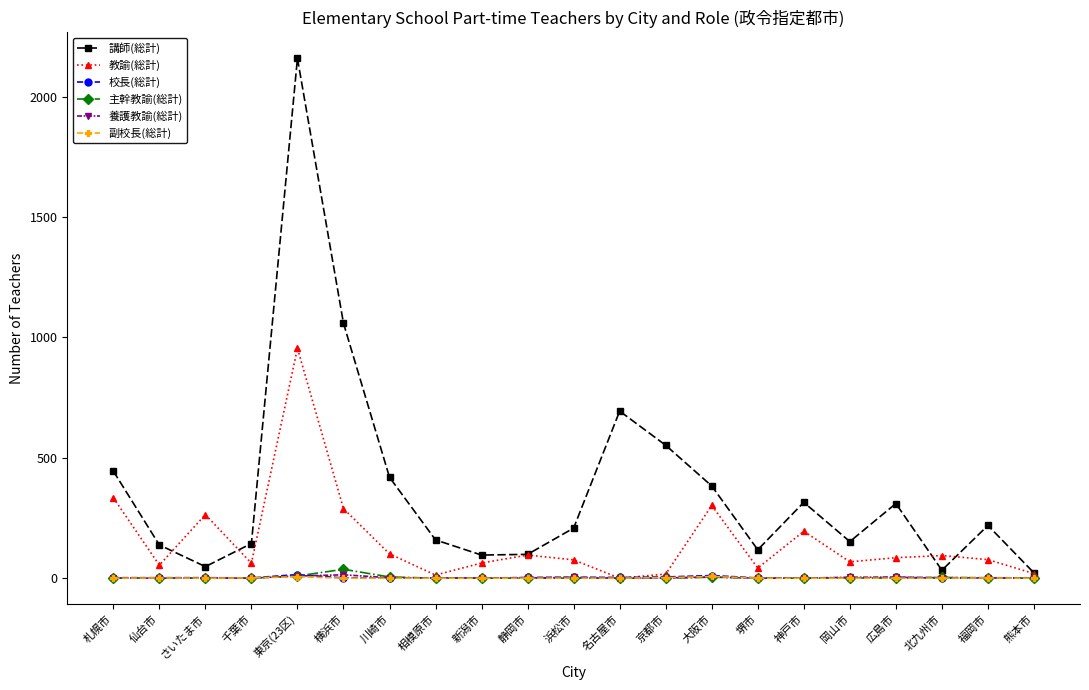

At which label is 講師(総計) closest to 1090?

横浜市